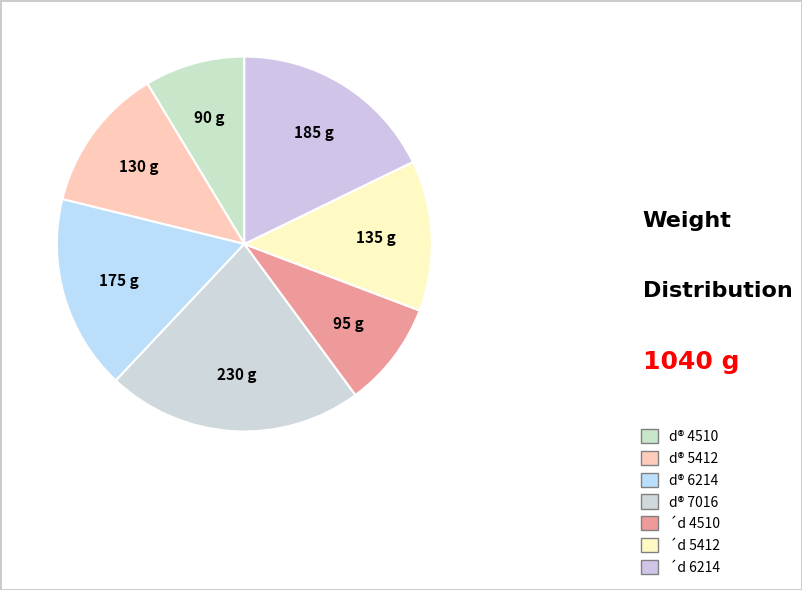

Is there any slice that represents more than half of the pie?

No